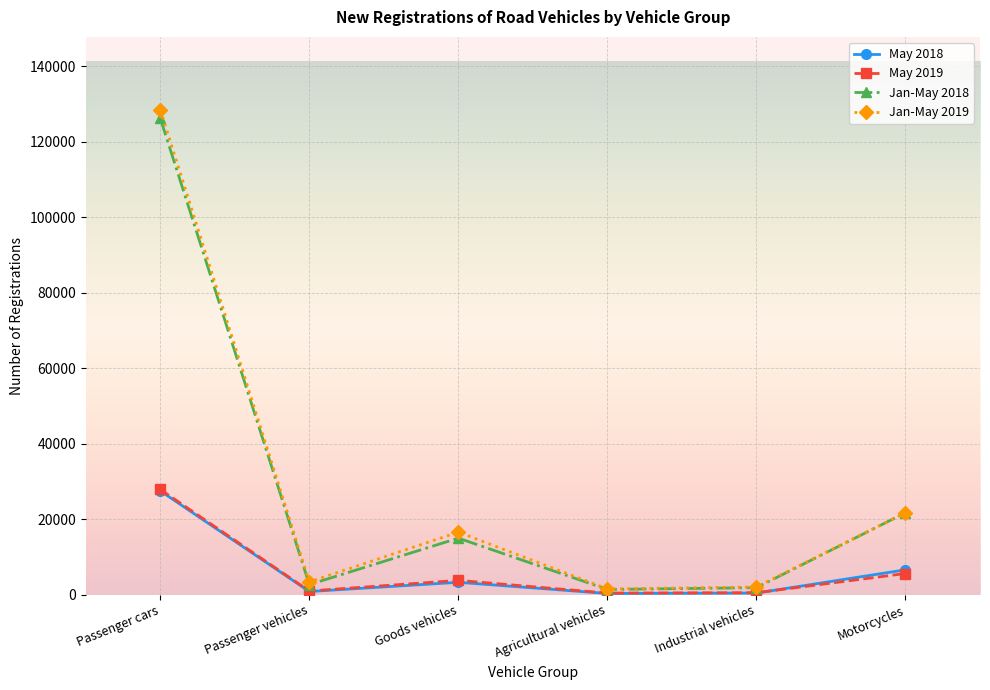

What is the difference between the May 2018 values at Agricultural vehicles and Passenger cars?

27177